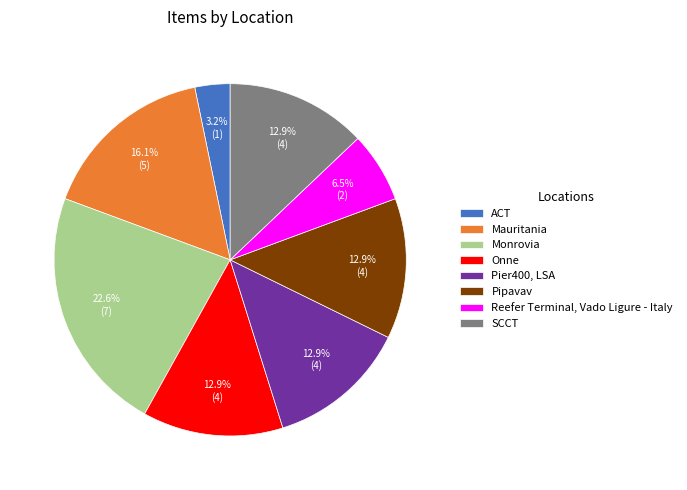

What percentage is NOT represented by Pier400, LSA?

87.1%